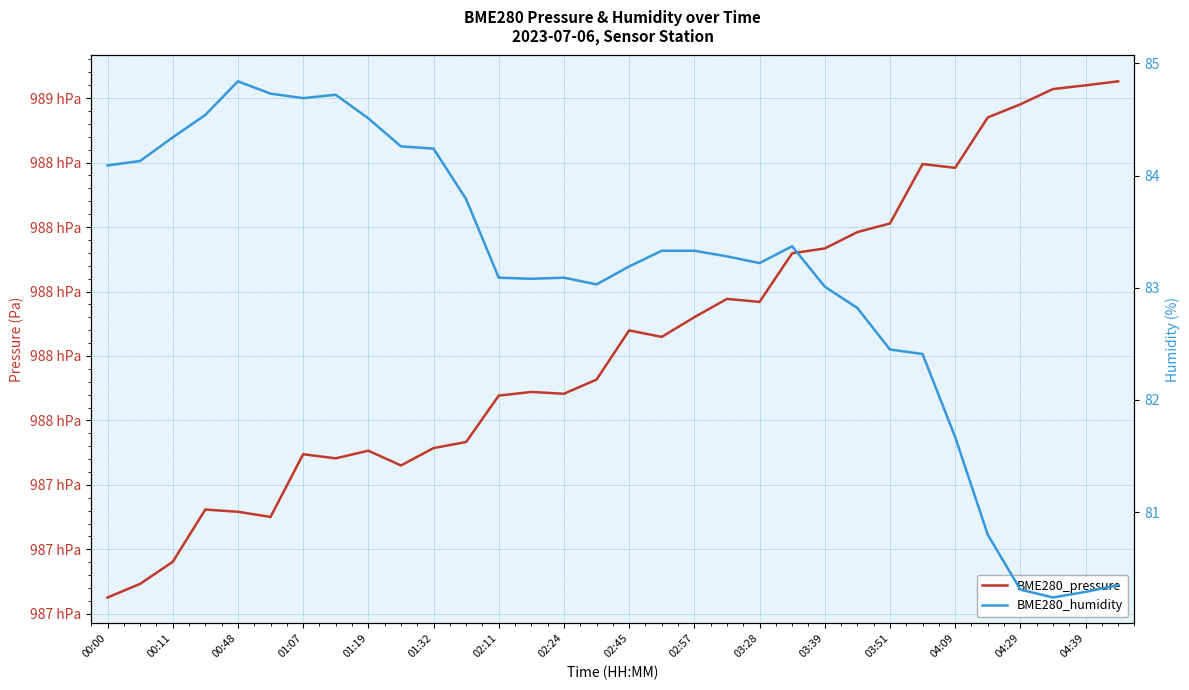

Where is the first local minimum for BME280_humidity?

01:07